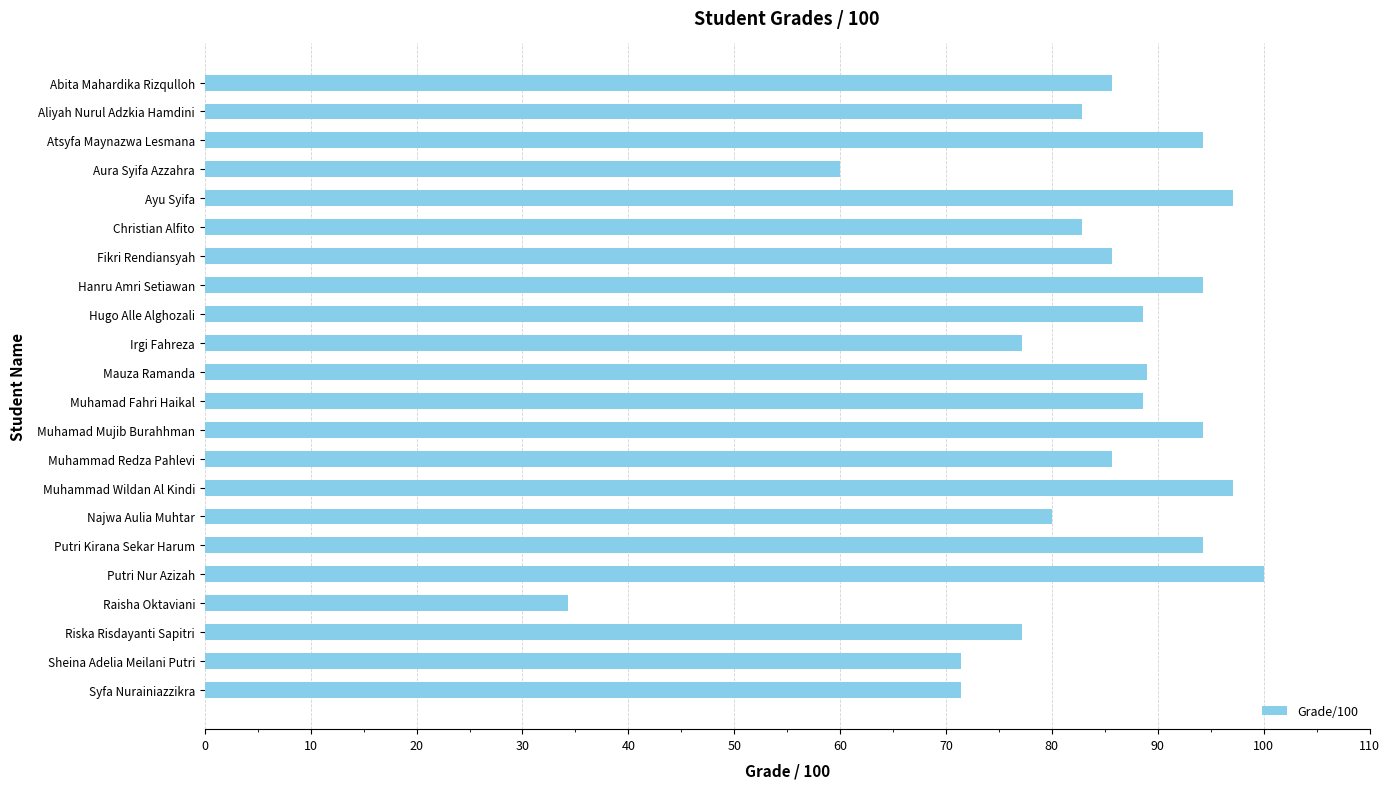

What is the approximate value at Putri Kirana Sekar Harum?

94.3